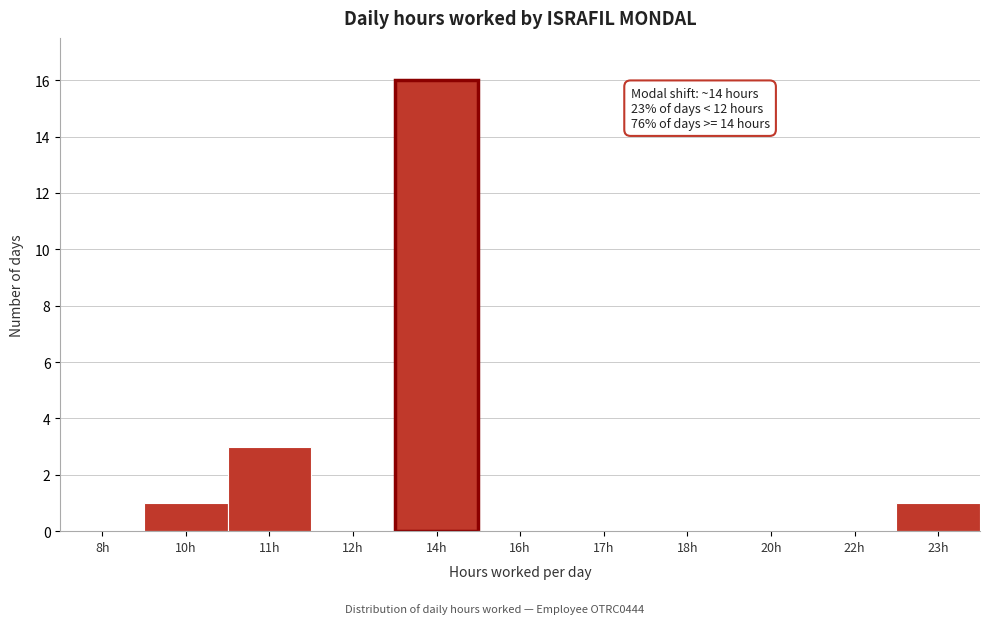

Reading left to right, transcribe all the data shown in this chart.

8h=0	10h=1	11h=3	12h=0	14h=16	16h=0	17h=0	18h=0	20h=0	22h=0	23h=1